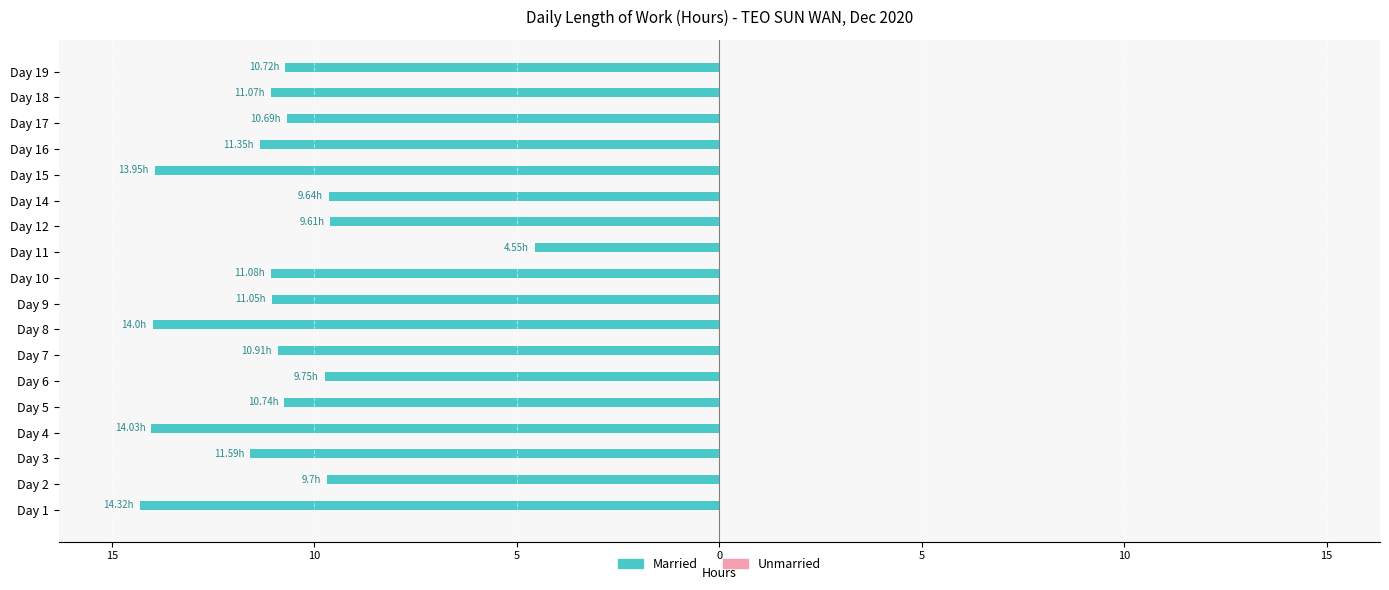

Are the bars horizontal?

Yes